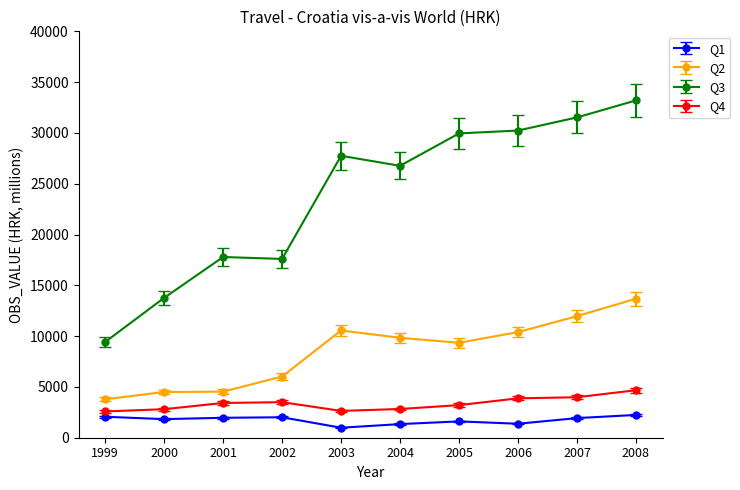

What is the difference between the highest and lowest values at 2005?

28345.0